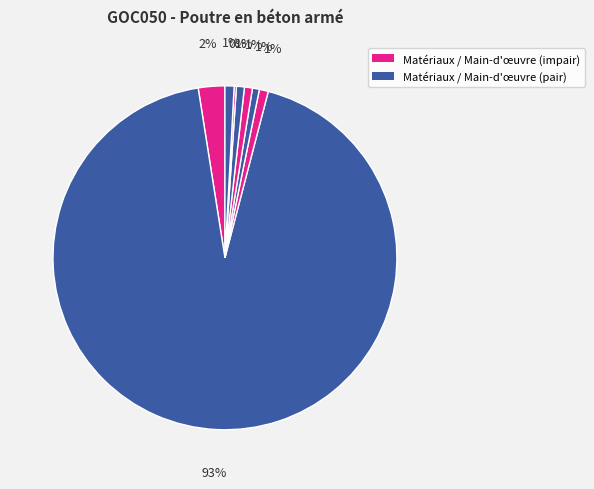

How many segments does this pie chart have?

8